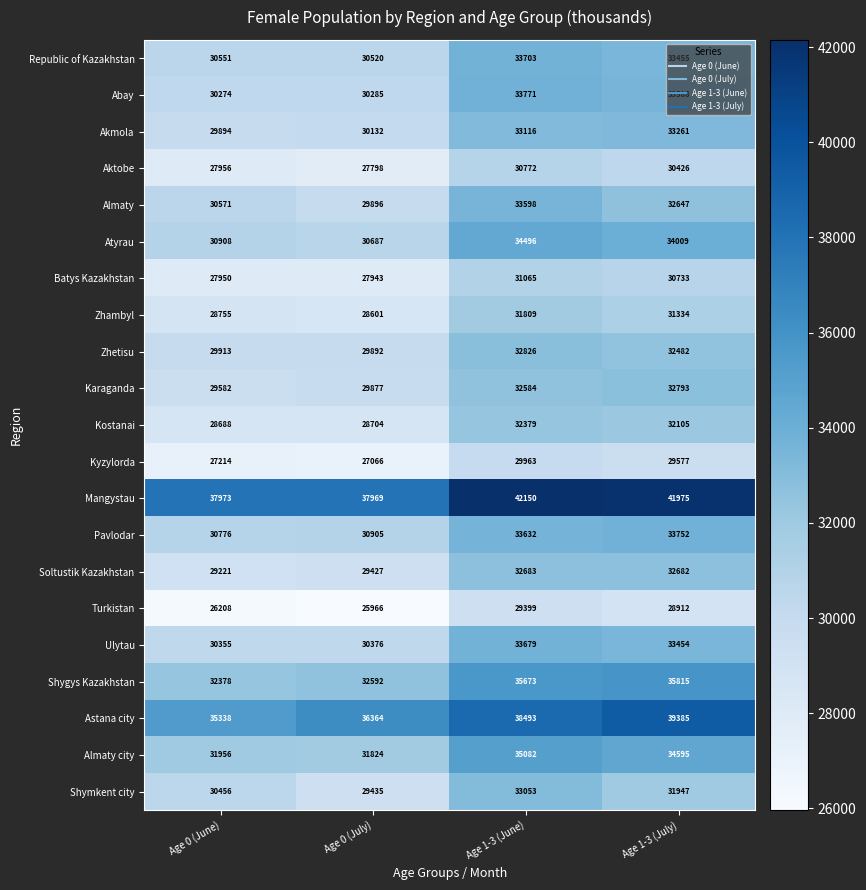

How many series are shown in this chart?

21